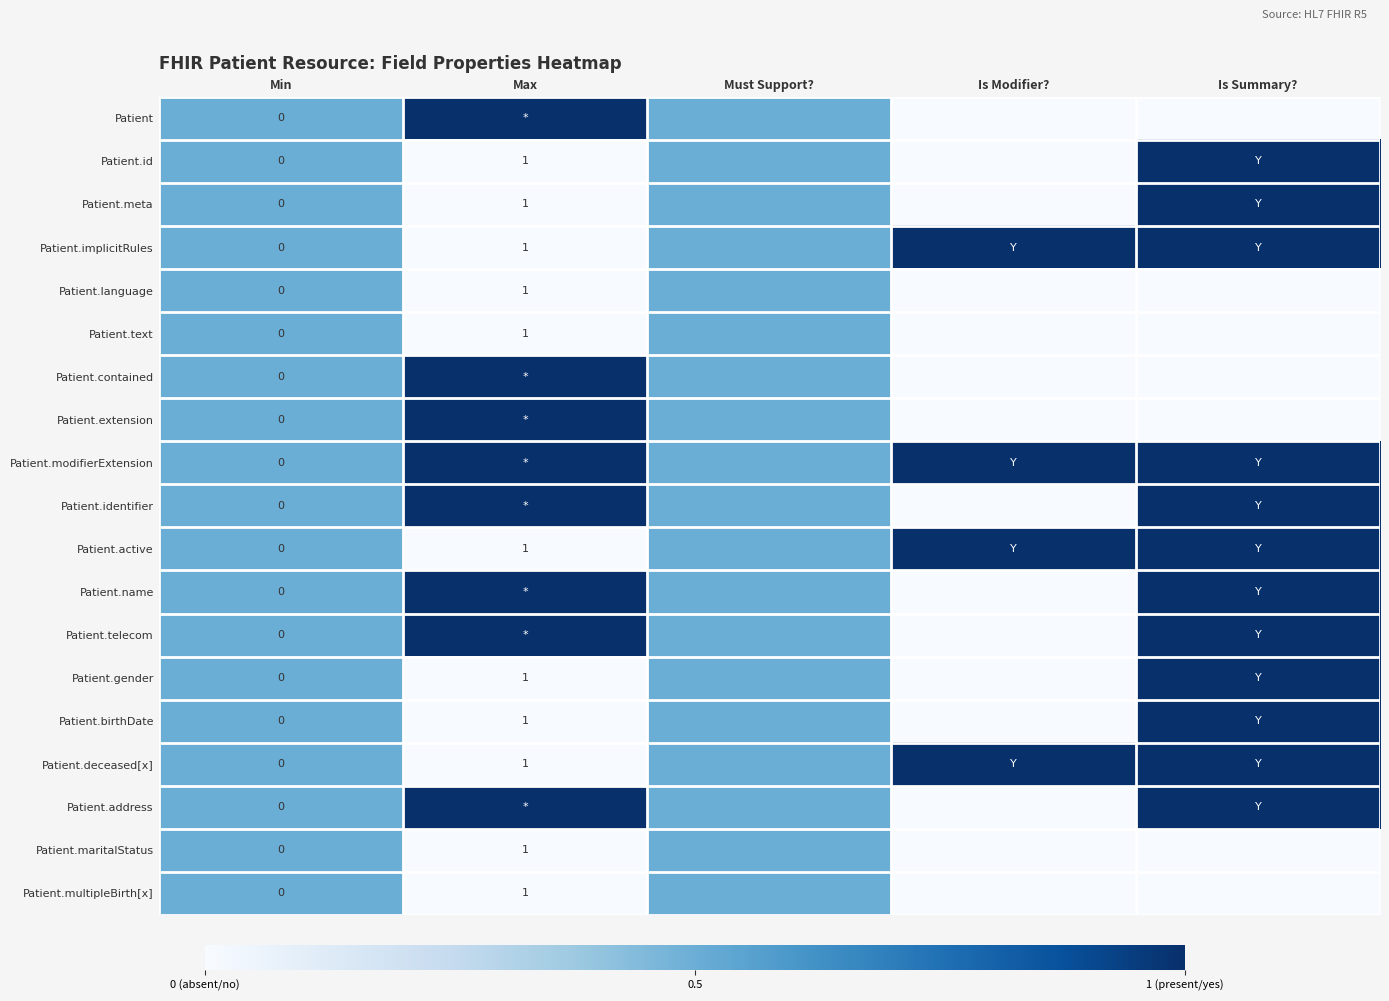

The Patient.gender series shows 0.4 at Is Modifier?. True or false?

False